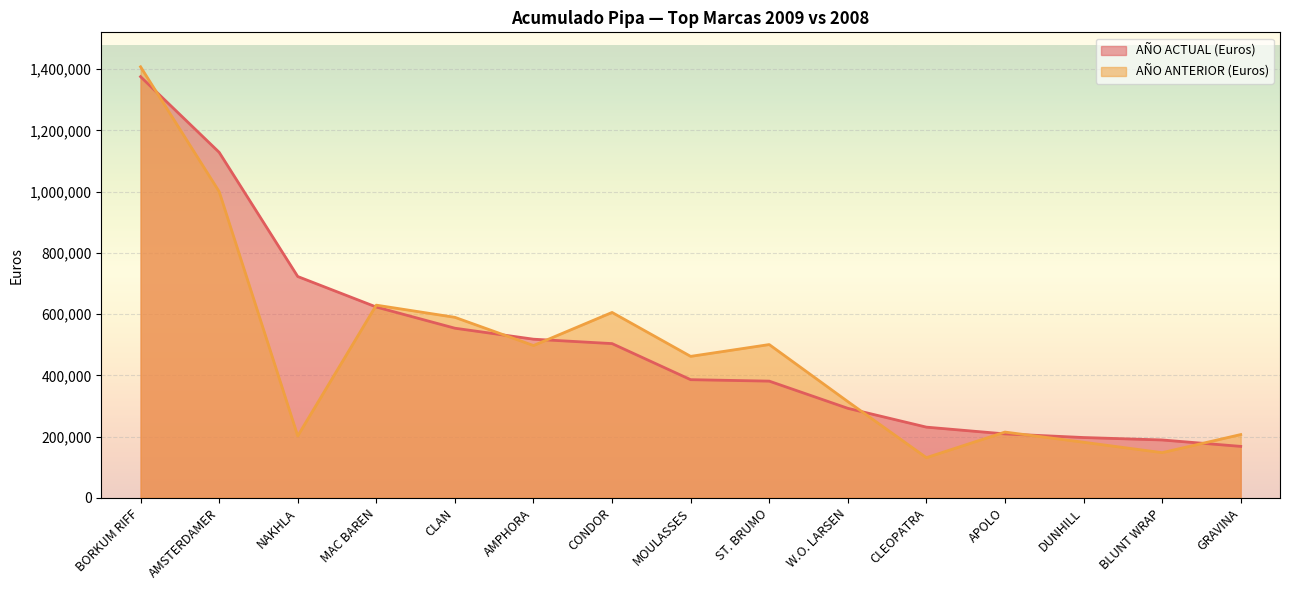

What value does the AÑO ACTUAL (Euros) series have at W.O. LARSEN?

292291.7